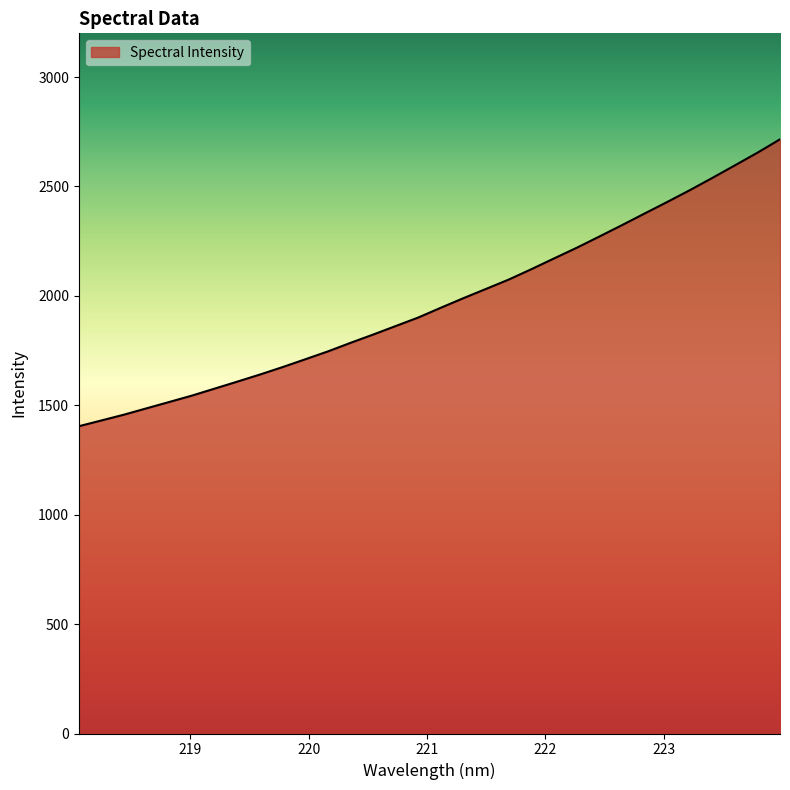

What is the smallest value displayed?

1404.3